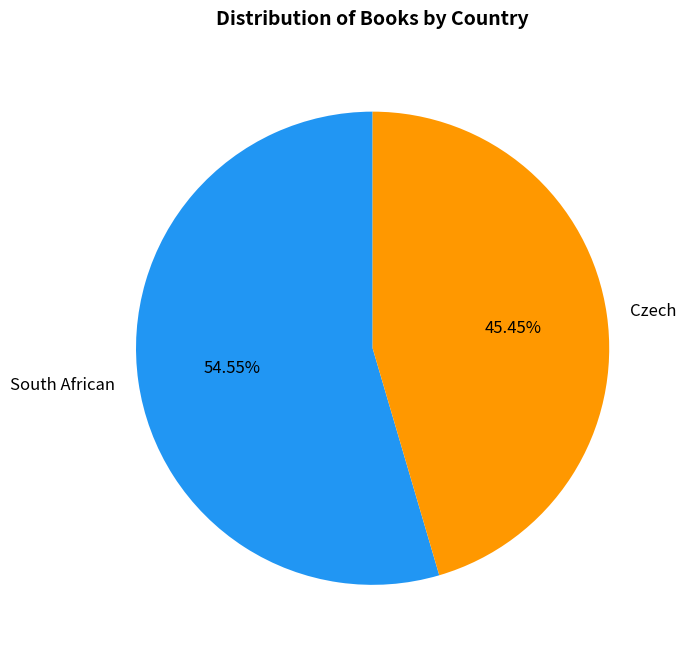

Does Czech account for over 50% of the chart?

No